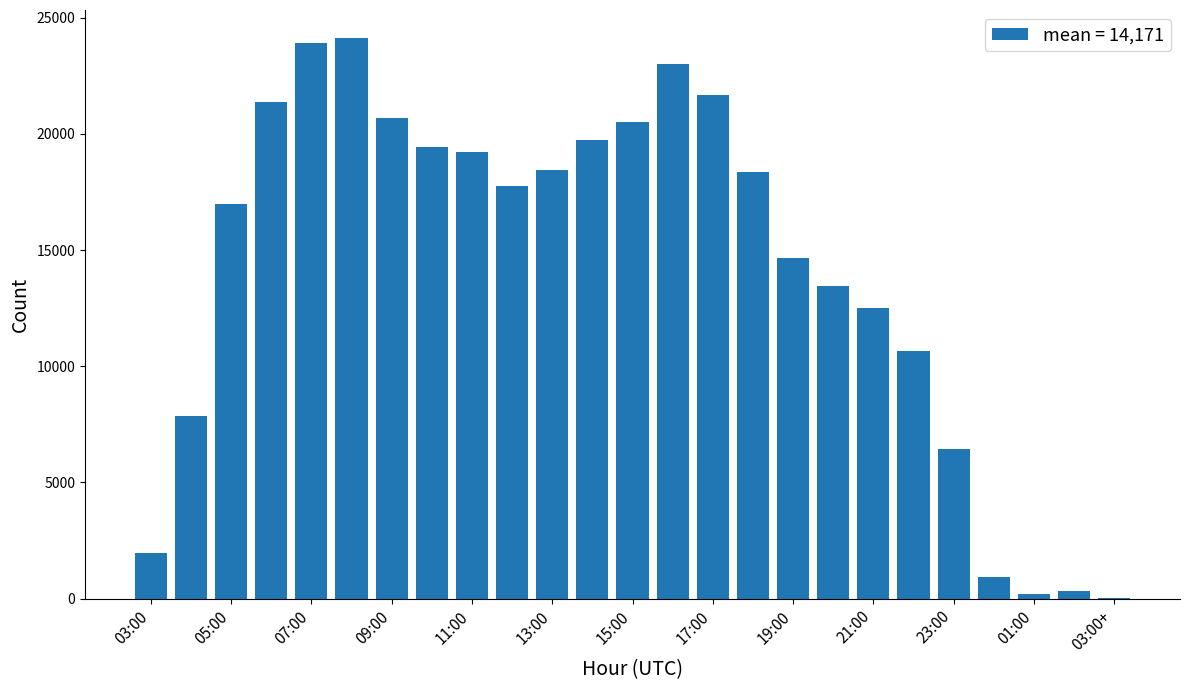

What is the sum of all values?

354264